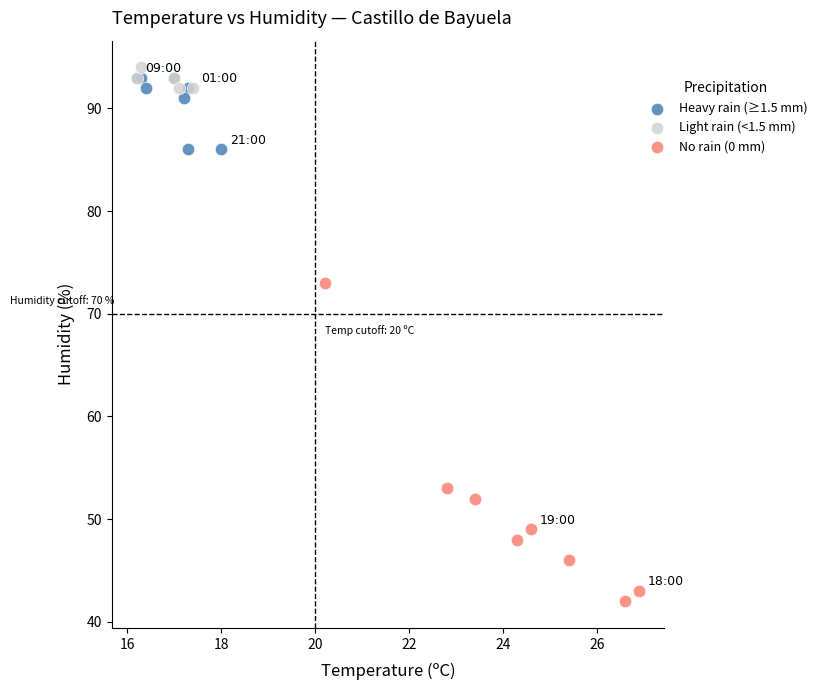

Which series has the largest Y range (max minus min)?

No rain (0 mm)